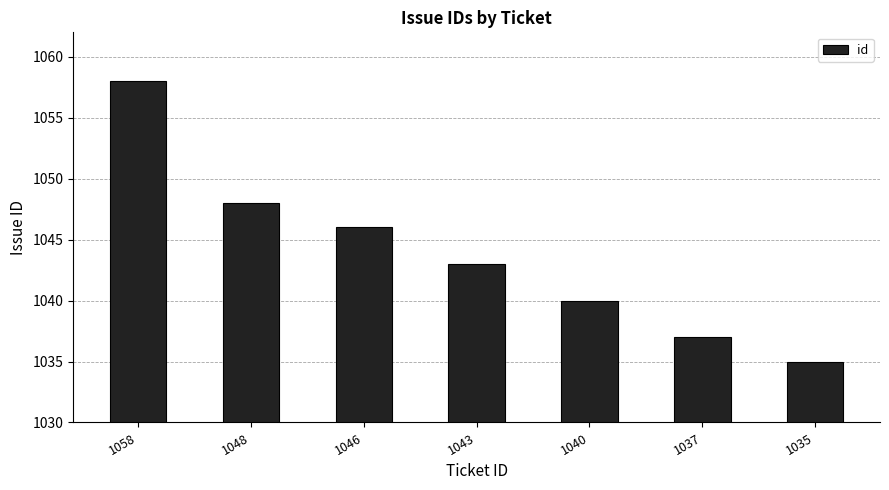

Between 1037 and 1035, which is larger?

1037